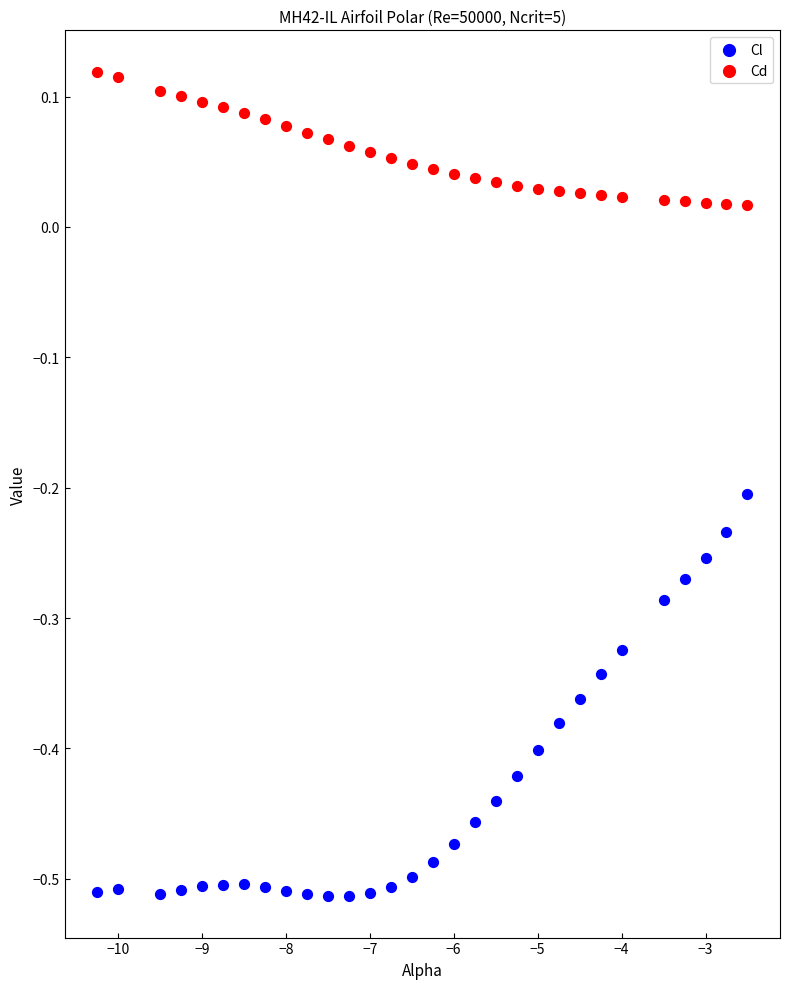

Which series has the widest spread of Y values?

Cl